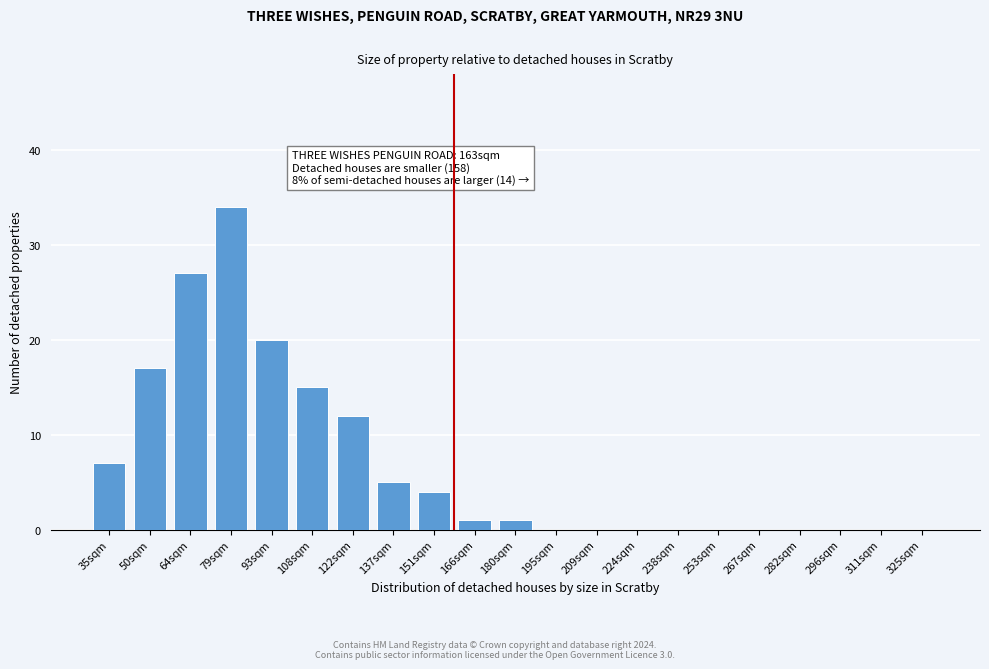

Reading left to right, what are all the values shown in this chart?

35sqm=7	50sqm=17	64sqm=27	79sqm=34	93sqm=20	108sqm=15	122sqm=12	137sqm=5	151sqm=4	166sqm=1	180sqm=1	195sqm=0	209sqm=0	224sqm=0	238sqm=0	253sqm=0	267sqm=0	282sqm=0	296sqm=0	311sqm=0	325sqm=0